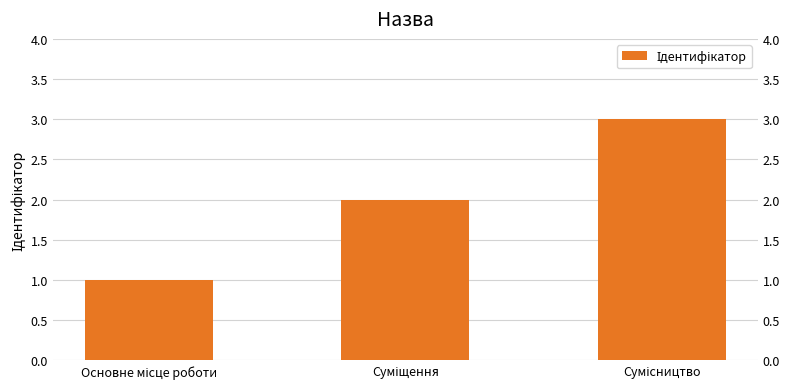

What is the greatest value displayed?

3